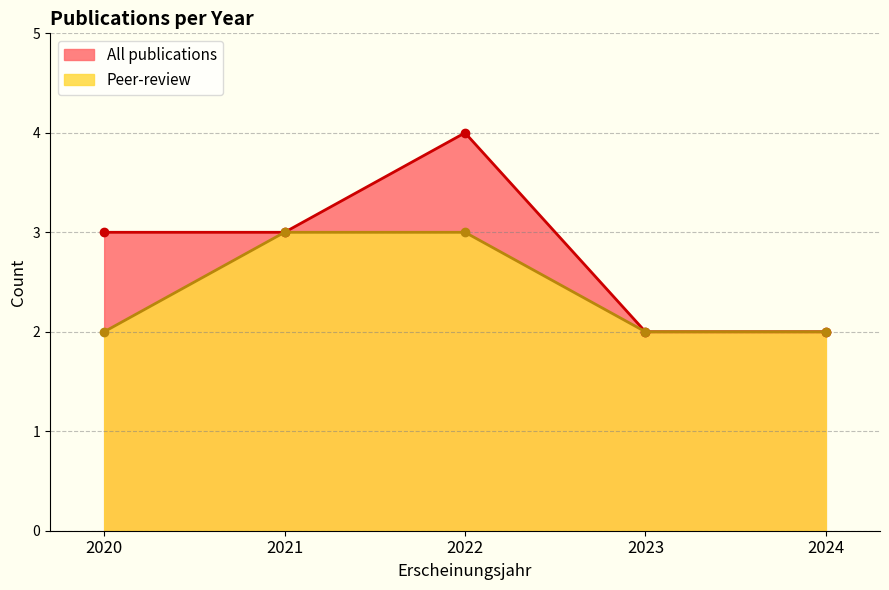

Where do All publications and Peer-review first cross each other?

2020 and 2020